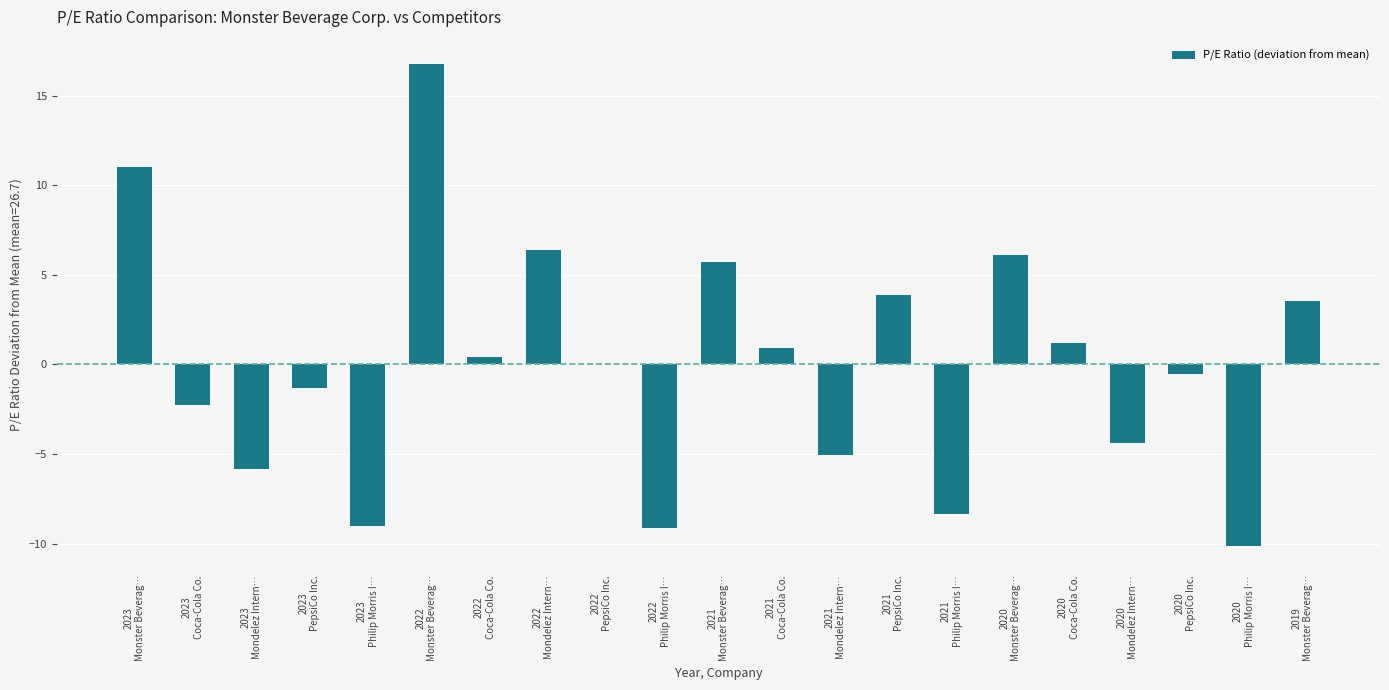

What is the maximum value shown in the chart?

16.8